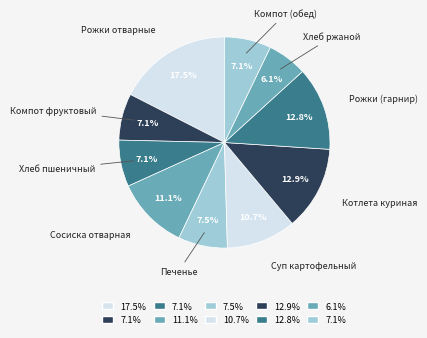

Approximately how many times larger is the value at Сосиска отварная compared to Хлеб пшеничный?

1.6